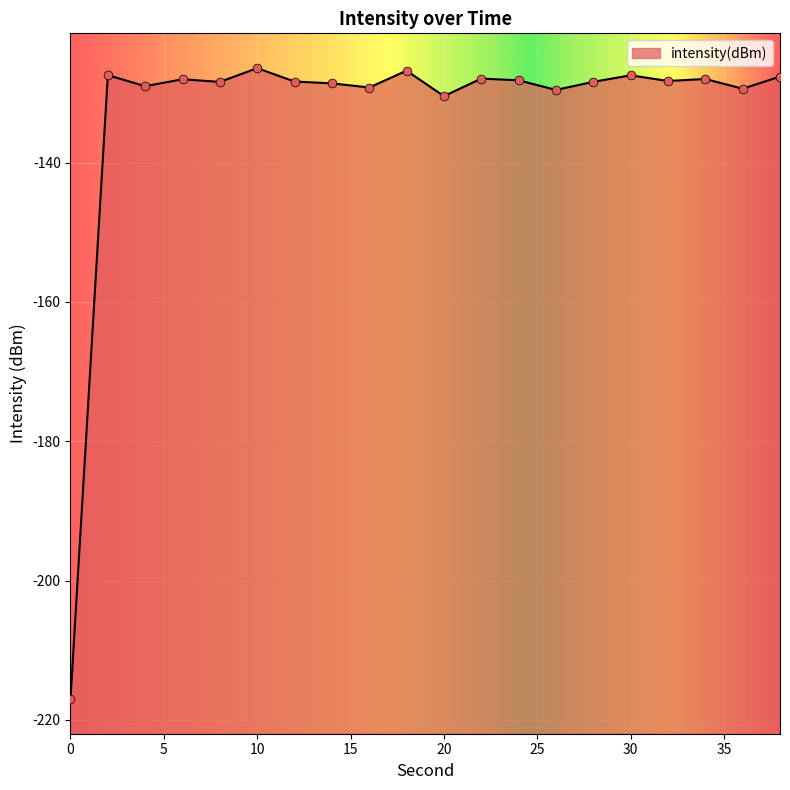

Between 0 and 32, which is larger?

32